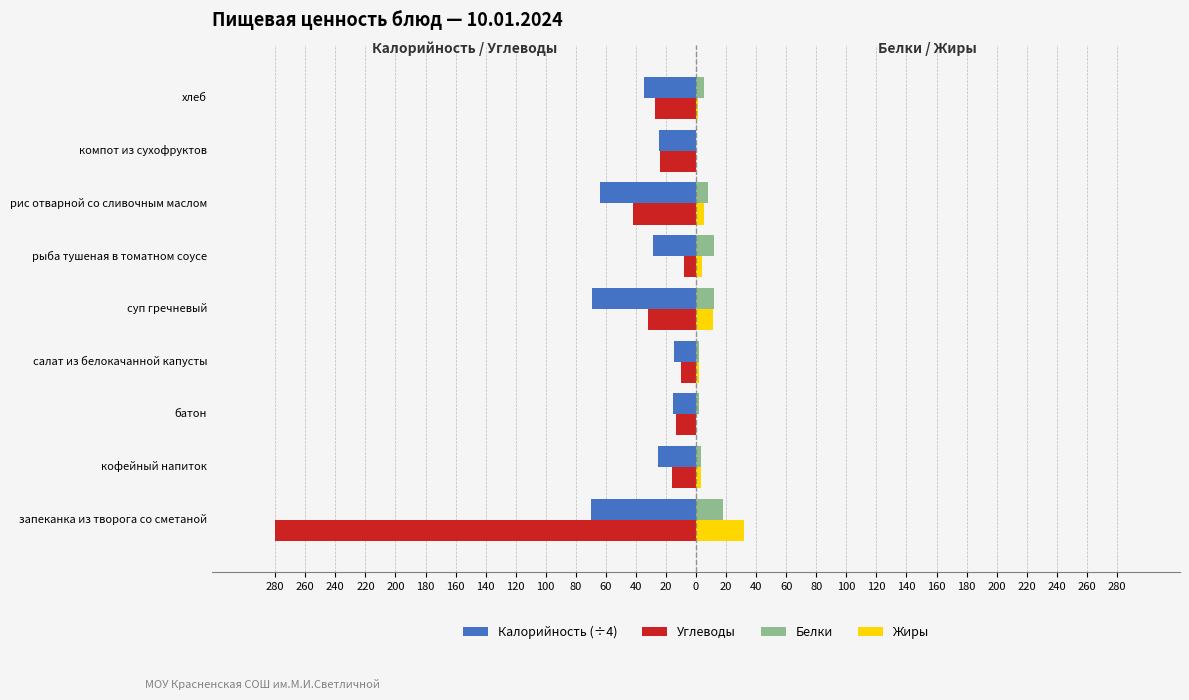

What are all the series names shown in the legend?

Калорийность (÷4), Углеводы, Белки, Жиры